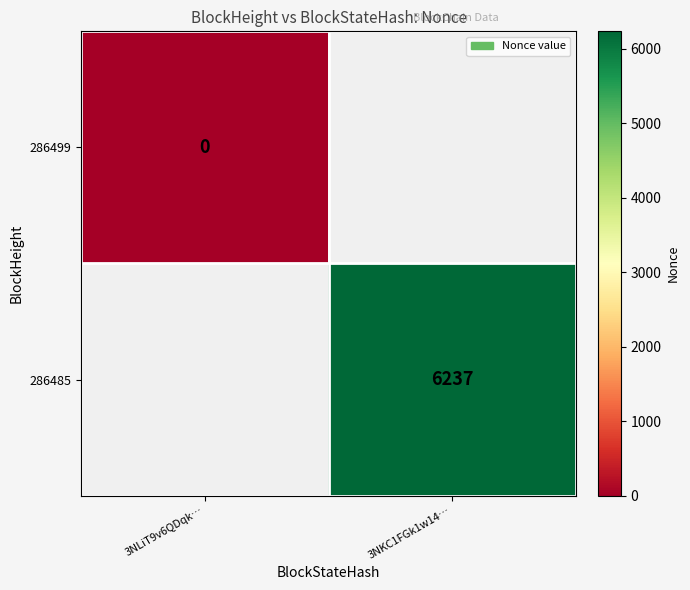

How many categories are shown in the chart?

2